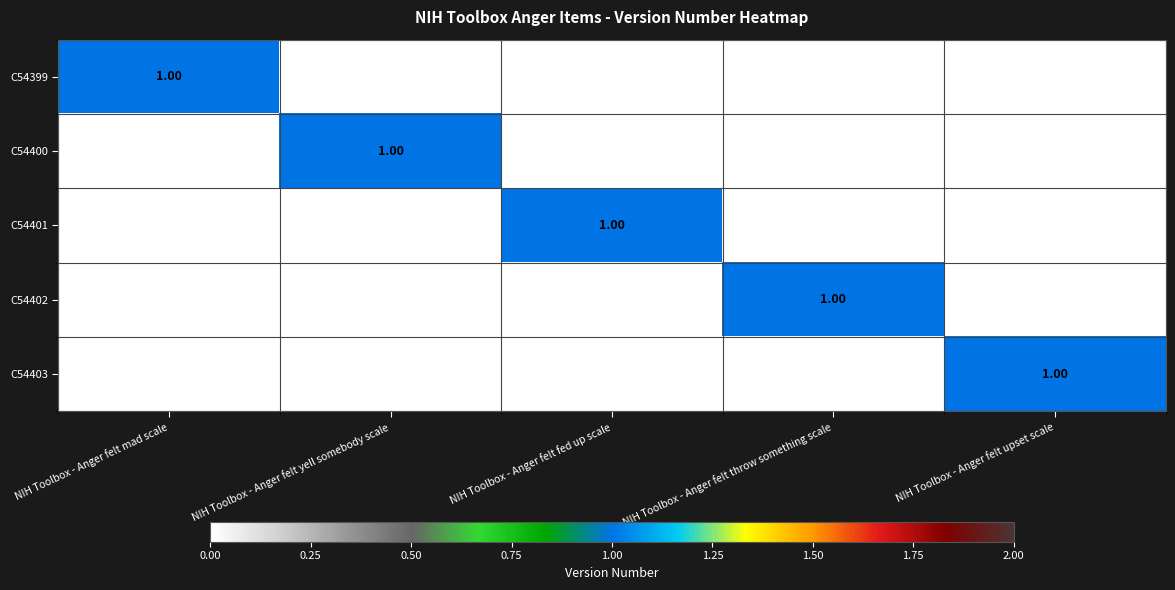

The value of C54401 at NIH Toolbox - Anger felt mad scale is 0. True or false?

False